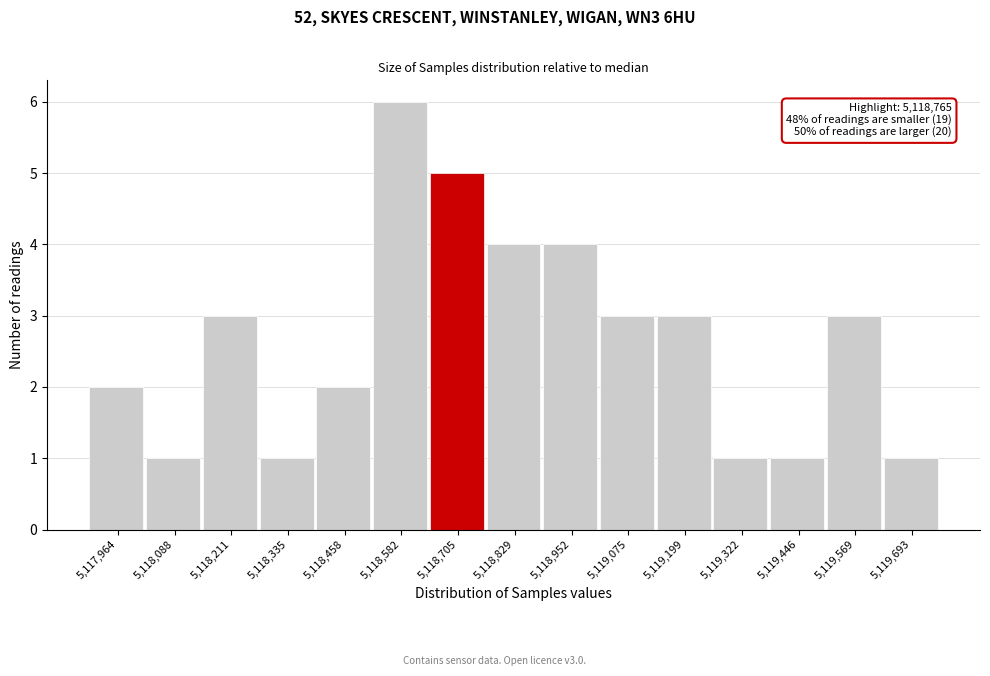

Over which range of the x-axis is the bar tallest?

5118520 to 5118640